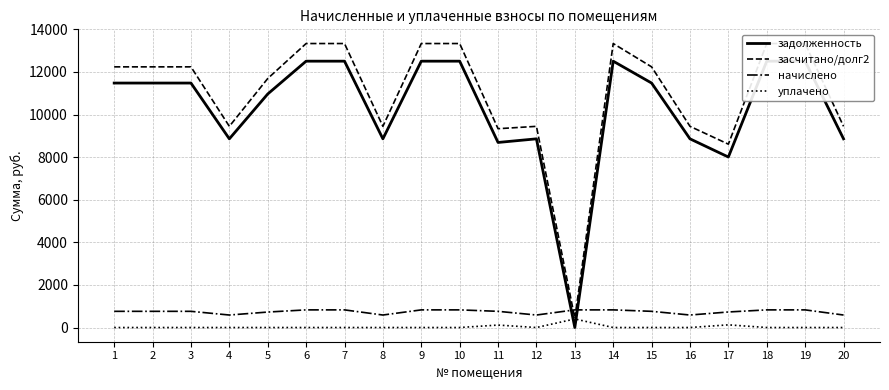

Where does the засчитано/долг2 series first go above 12239?

1